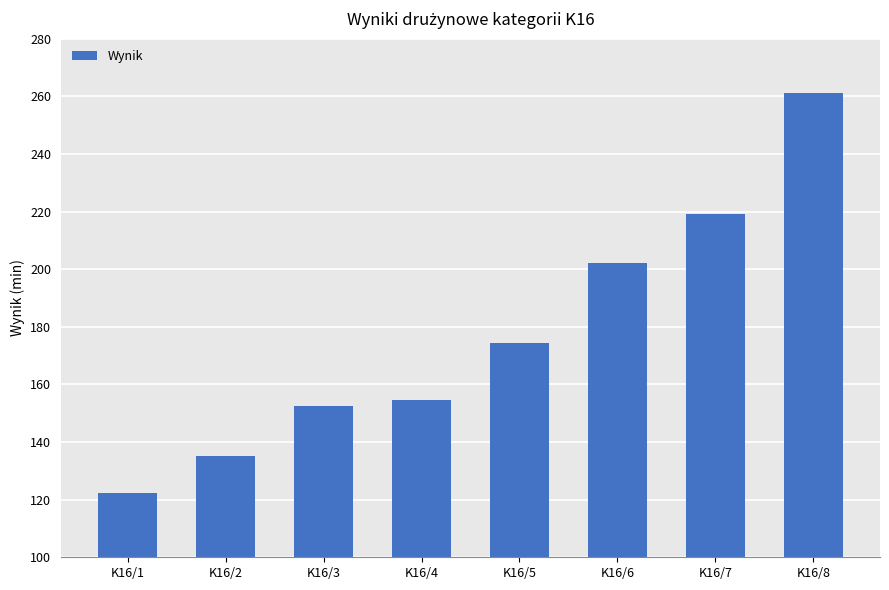

What is the sum of the values at K16/4 and K16/2?

289.6